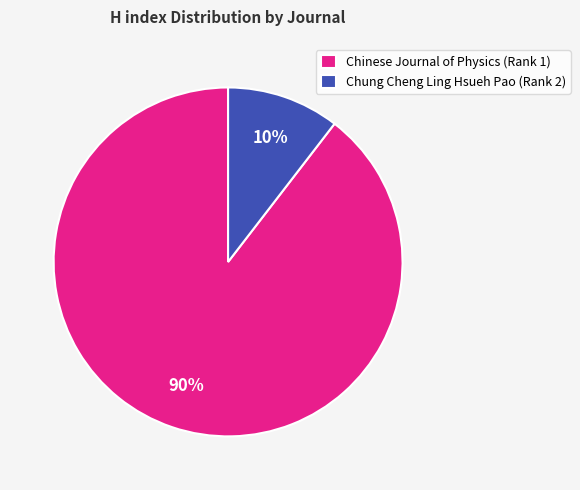

To the nearest percent, what is the combined percentage of Chung Cheng Ling Hsueh Pao (Rank 2) and Chinese Journal of Physics (Rank 1)?

100%